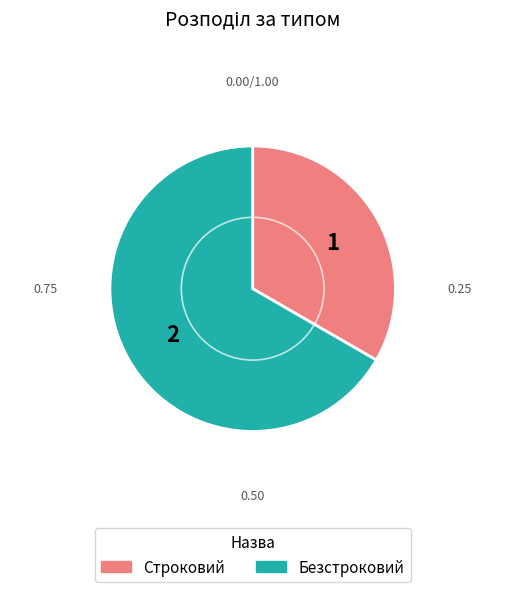

What is the smallest slice in the pie chart?

Строковий